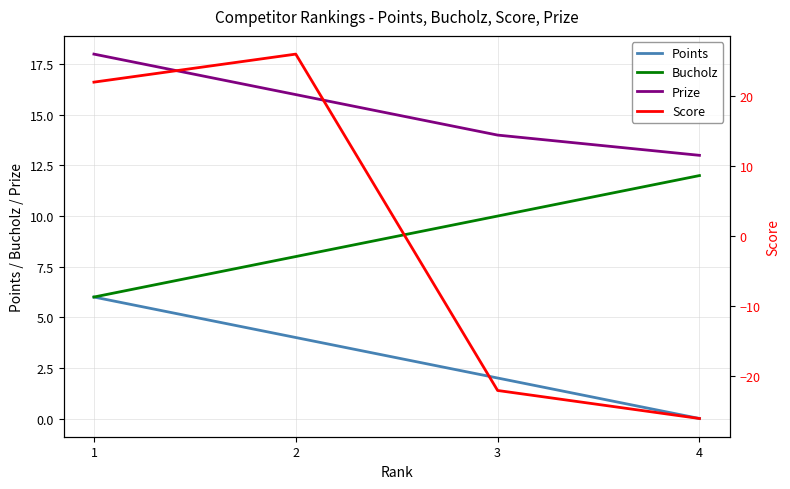

What is the difference between the highest and lowest values at 3?

36